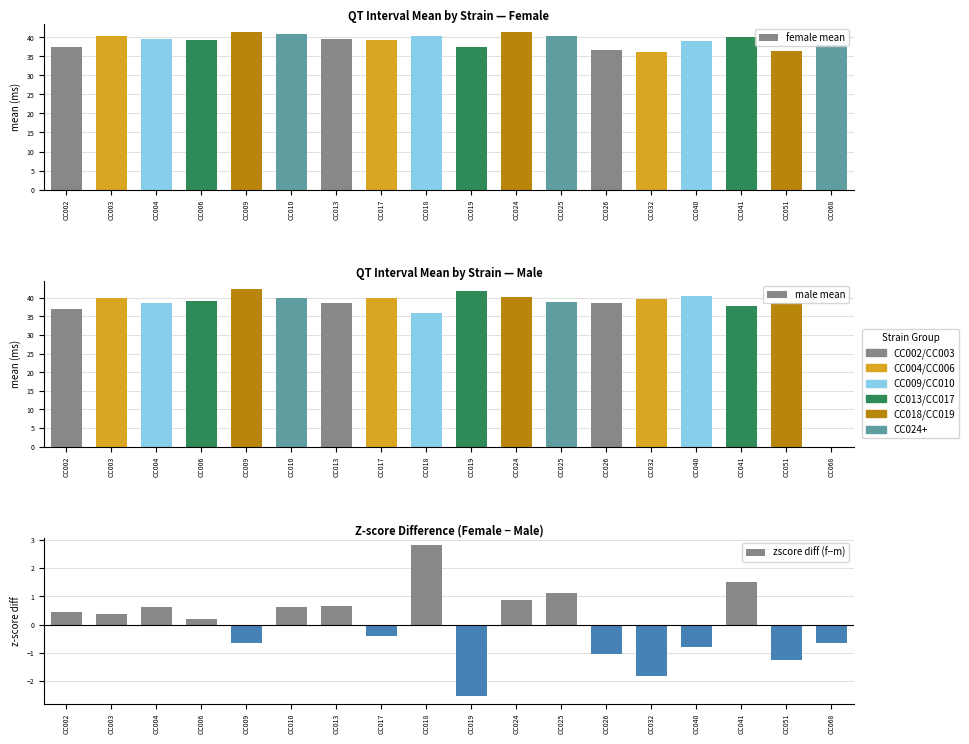

Which series has the largest range (max minus min)?

male mean